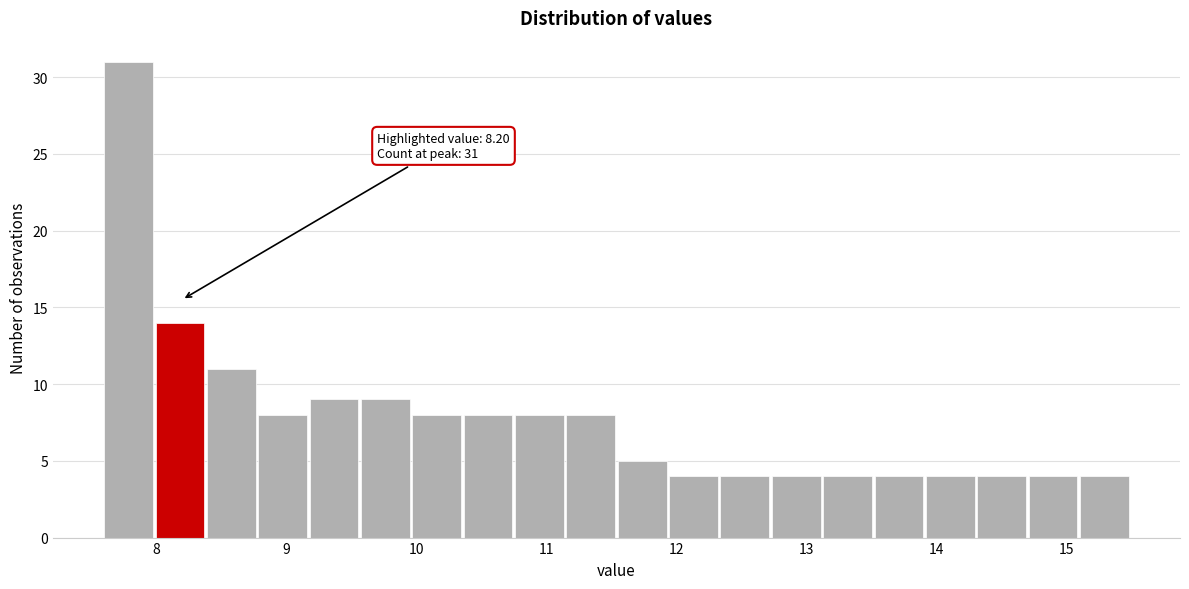

Around what value on the x-axis is the tallest bar? Give the approximate position of its centre, as read against the axis.

7.8